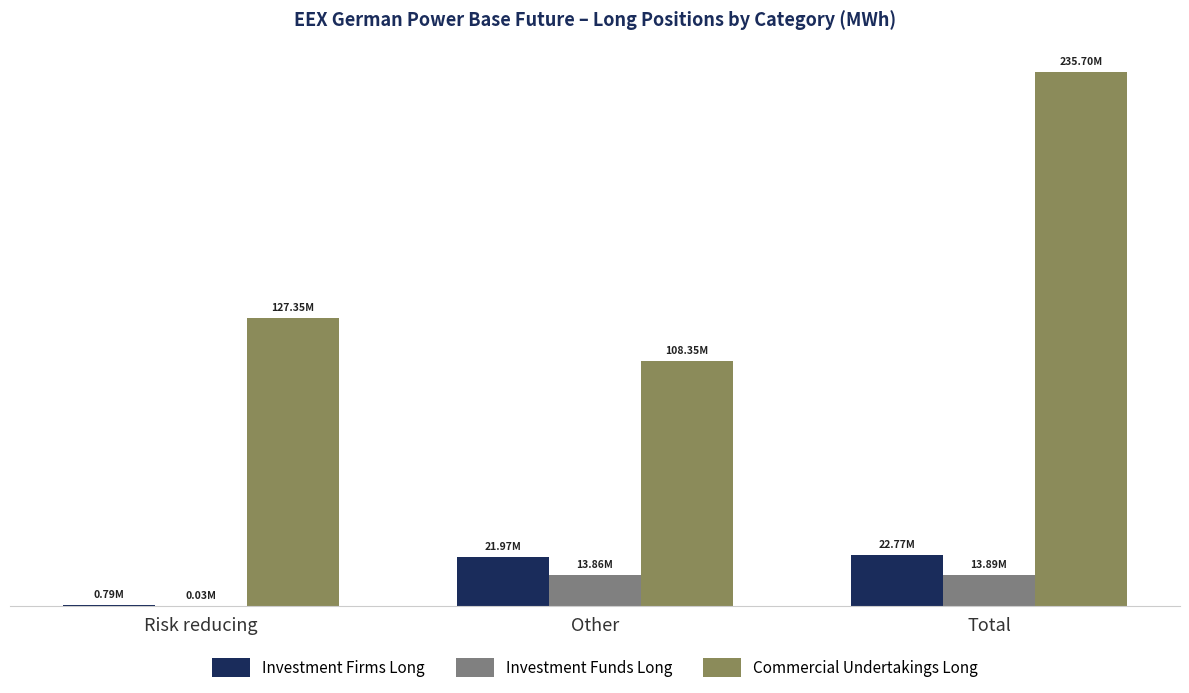

Rank the series at Total from highest to lowest value.

Commercial Undertakings Long, Investment Firms Long, Investment Funds Long